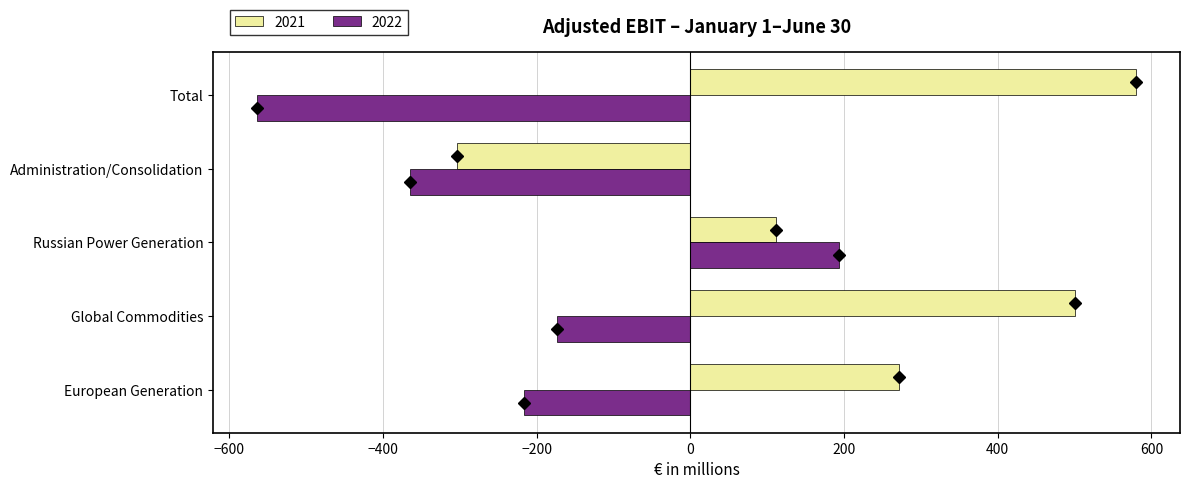

At which label does 2021 reach its peak?

Total